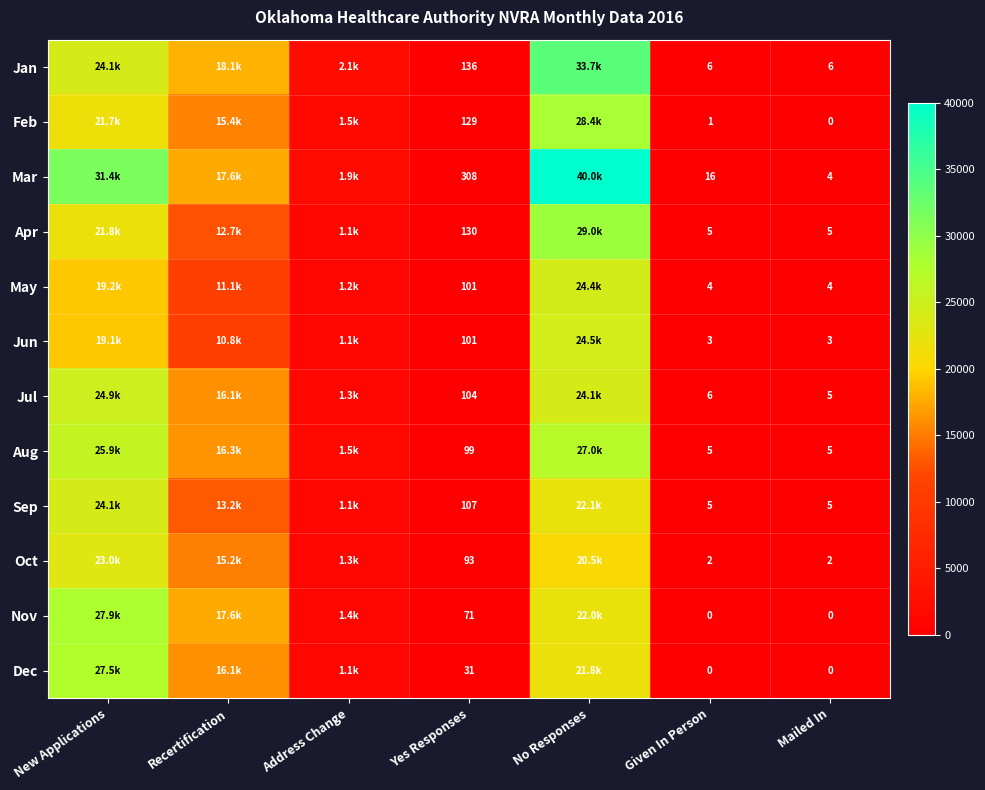

The Mar series shows 28 at Given In Person. True or false?

False